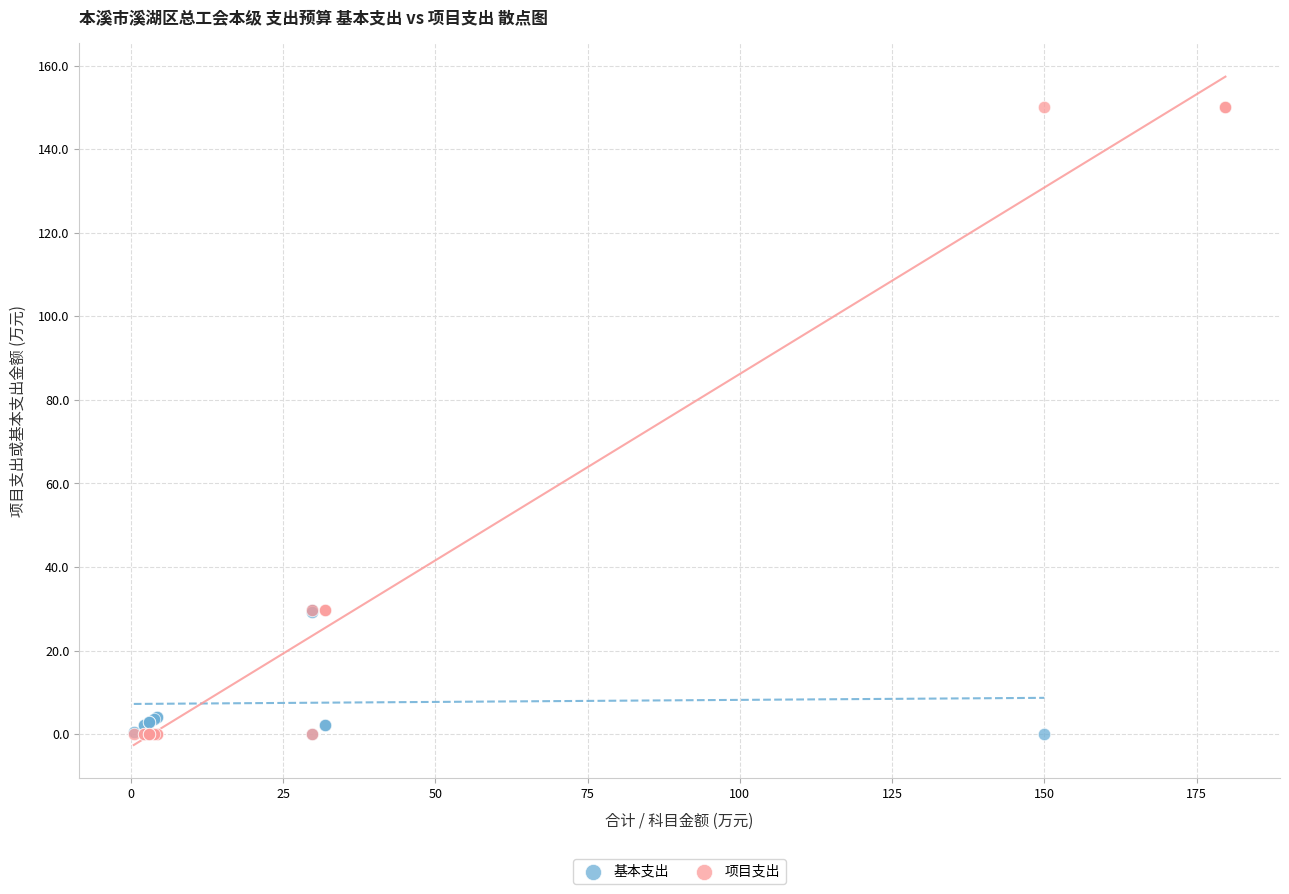

Which series has the widest spread of Y values?

项目支出